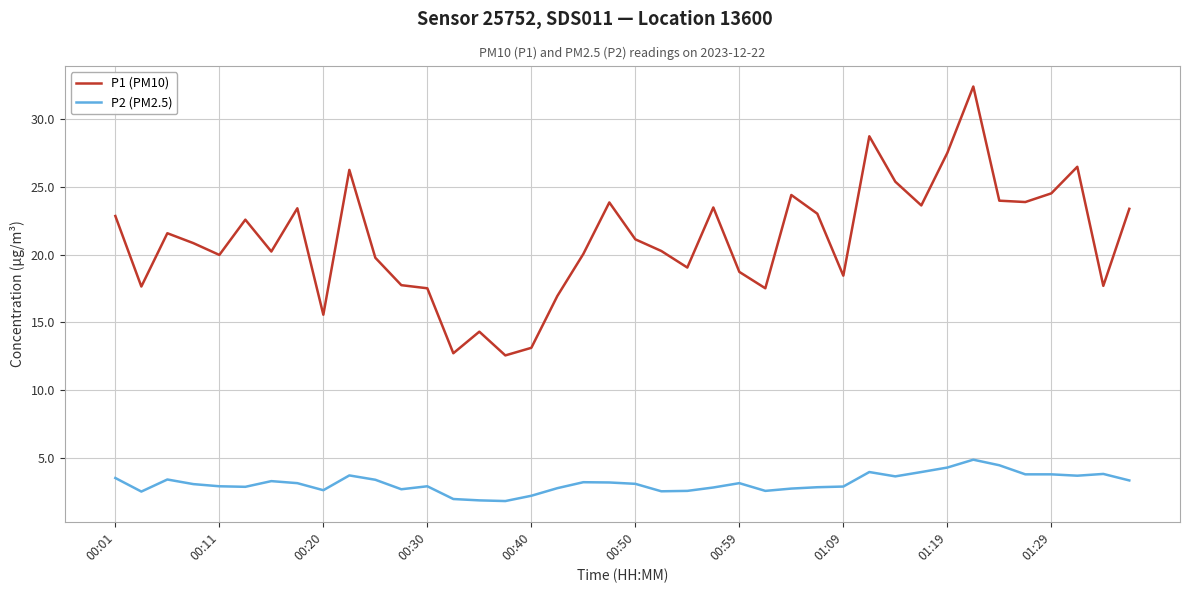

List the series in order of their overall mean, lowest first.

P2 (PM2.5), P1 (PM10)